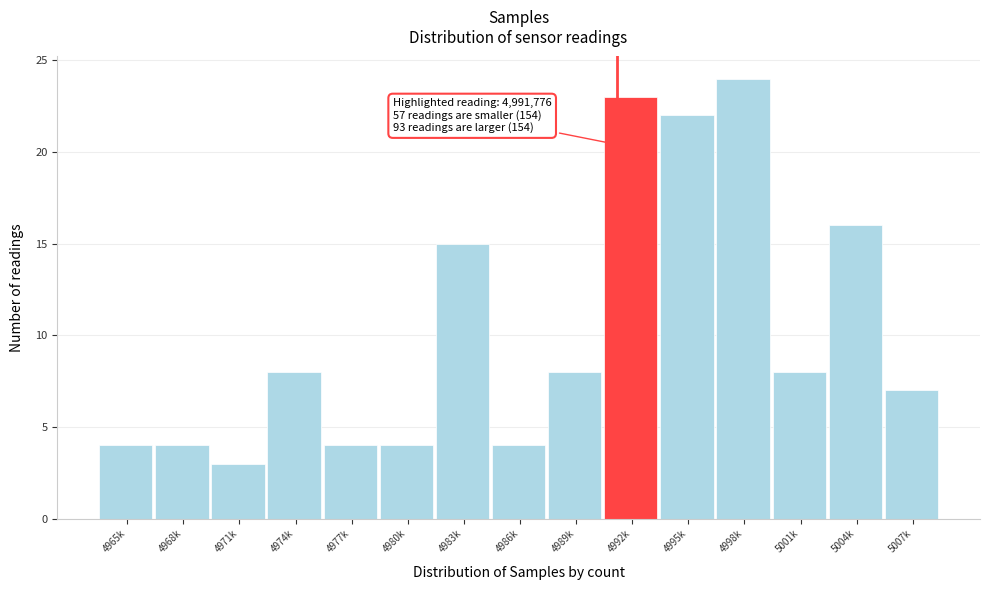

Reading left to right, list all the values displayed in this chart.

4	4	3	8	4	4	15	4	8	23	22	24	8	16	7